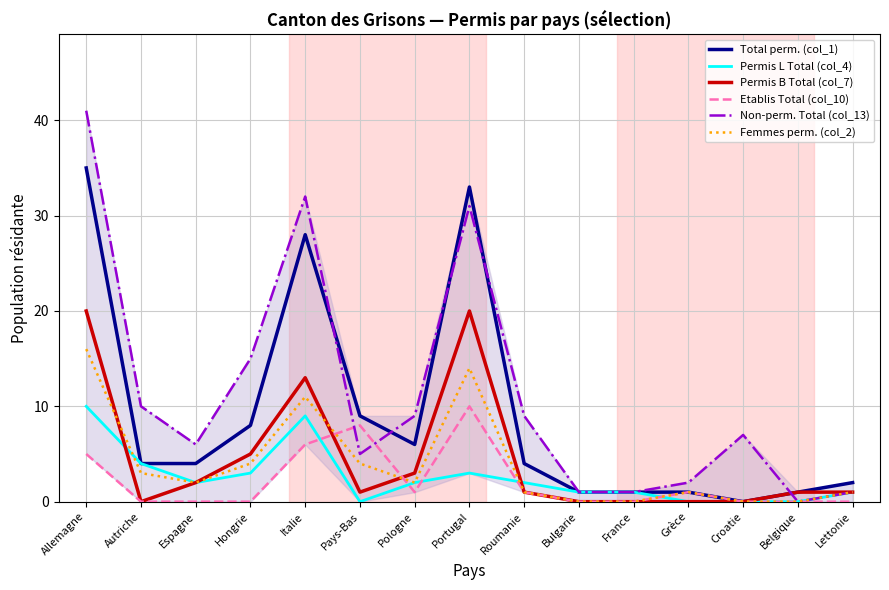

Reading right to left, what are all the values shown in this chart?

Total perm. (col_1): 2	1	0	1	1	1	4	33	6	9	28	8	4	4	35
Permis L Total (col_4): 1	0	0	0	1	1	2	3	2	0	9	3	2	4	10
Permis B Total (col_7): 1	1	0	0	0	0	1	20	3	1	13	5	2	0	20
Etablis Total (col_10): 0	0	0	1	0	0	1	10	1	8	6	0	0	0	5
Non-perm. Total (col_13): 1	0	7	2	1	1	9	31	9	5	32	15	6	10	41
Femmes perm. (col_2): 1	0	0	1	0	0	1	14	2	4	11	4	2	3	16